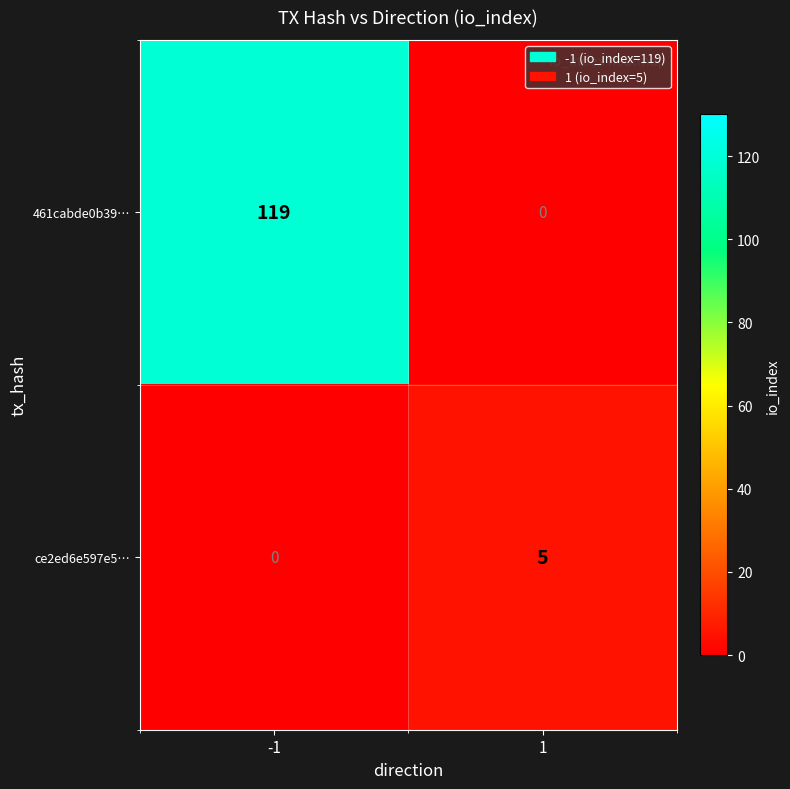

What is the total value across all series at 1?

5